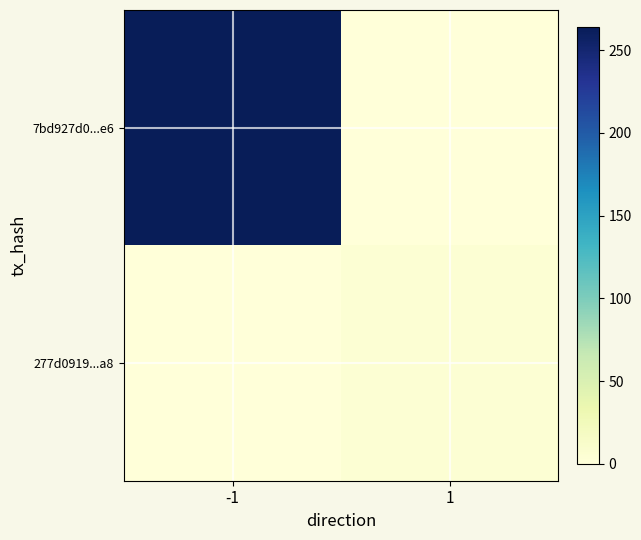

Reading left to right, list all the values displayed in this chart.

7bd927d0...e6: -1=264	1=0
277d0919...a8: -1=0	1=5